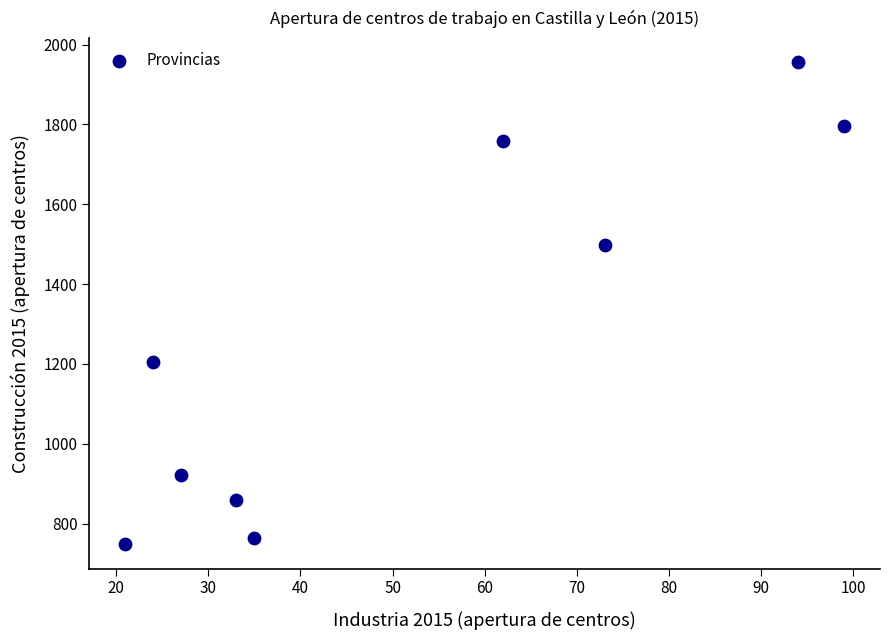

What is the range of Y values (max minus min)?

1208